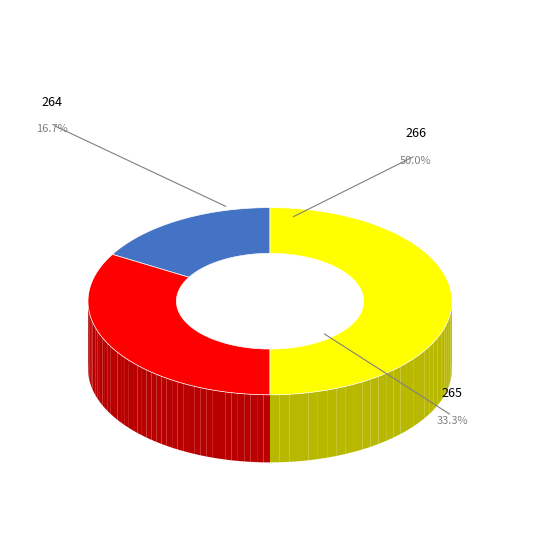

How many segments does this pie chart have?

3